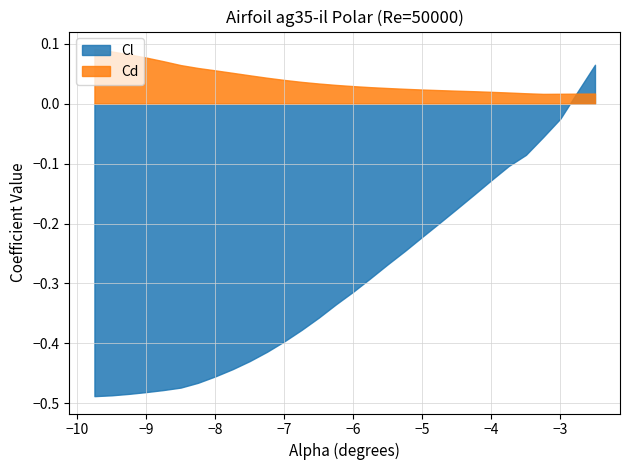

At how many categories does at least one series exceed 0?

30